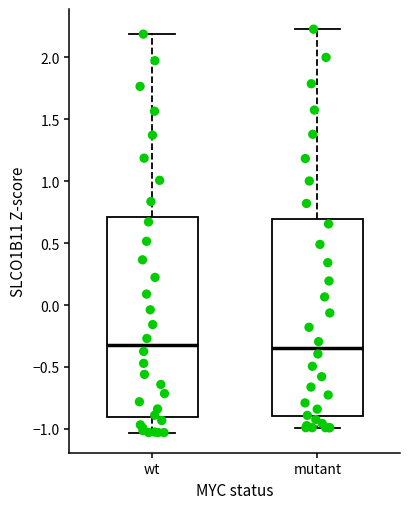

Where is the lower edge of the box for wt on the y-axis? The values are not printed on the chart, so give them approximately, as read against the axis.

-0.90